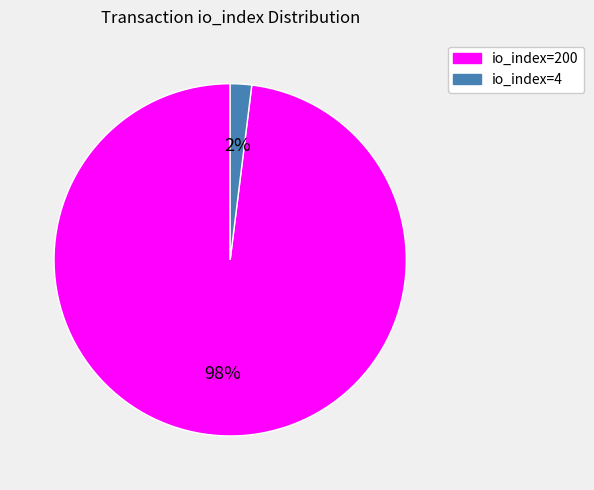

Is the sum of io_index=200 and io_index=4 greater than half?

Yes